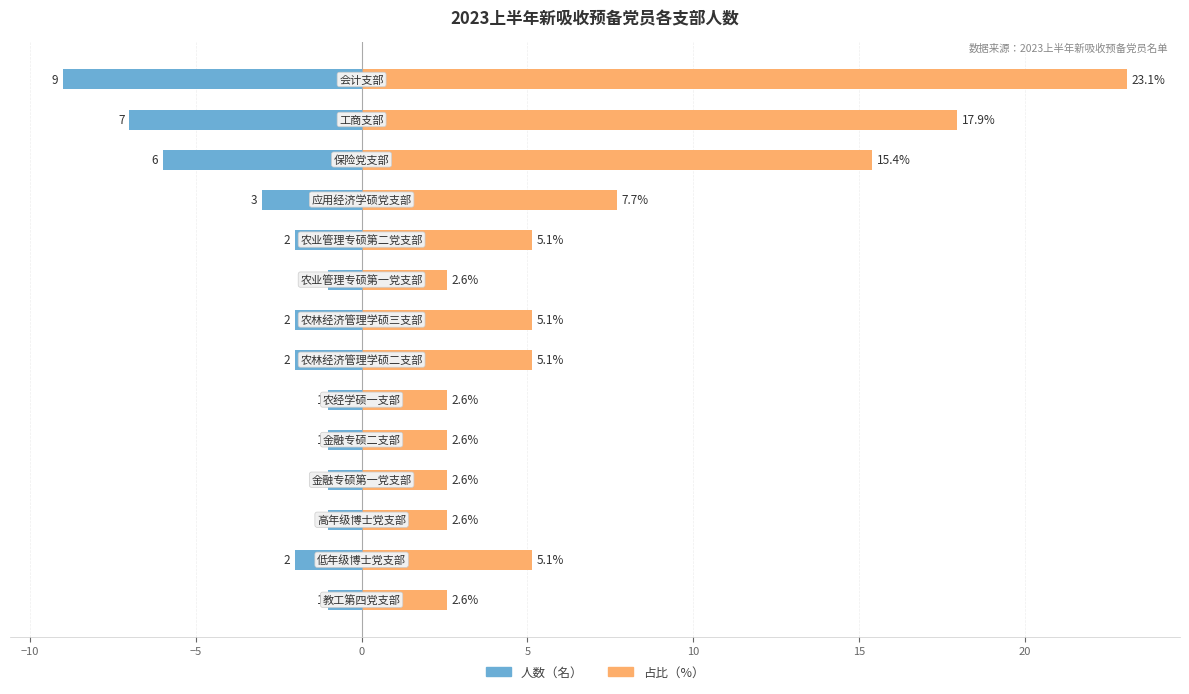

What is the difference between the highest and lowest values at 5?

3.6